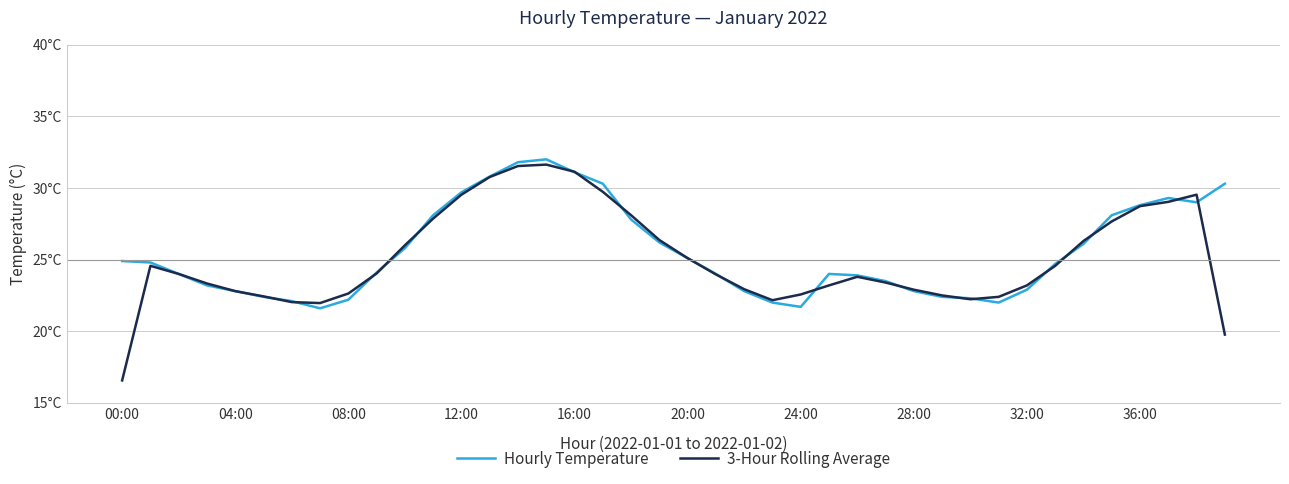

In 3-Hour Rolling Average, how many points are higher than both neighbors (excluding endpoints)?

4